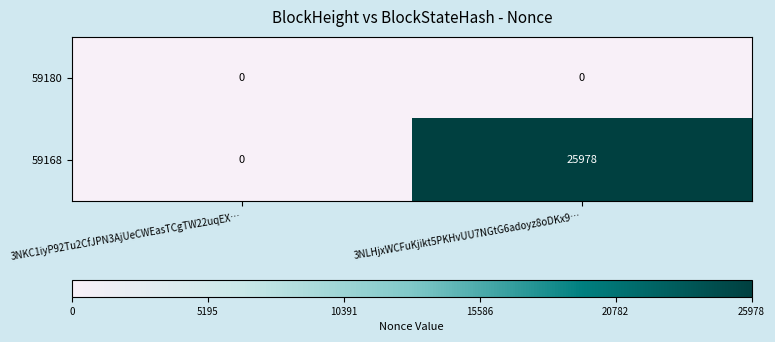

At 3NLHjxWCFuKjikt5PKHvUU7NGtG6adoyz8oDKx9…, list the series in order from largest to smallest.

59168, 59180